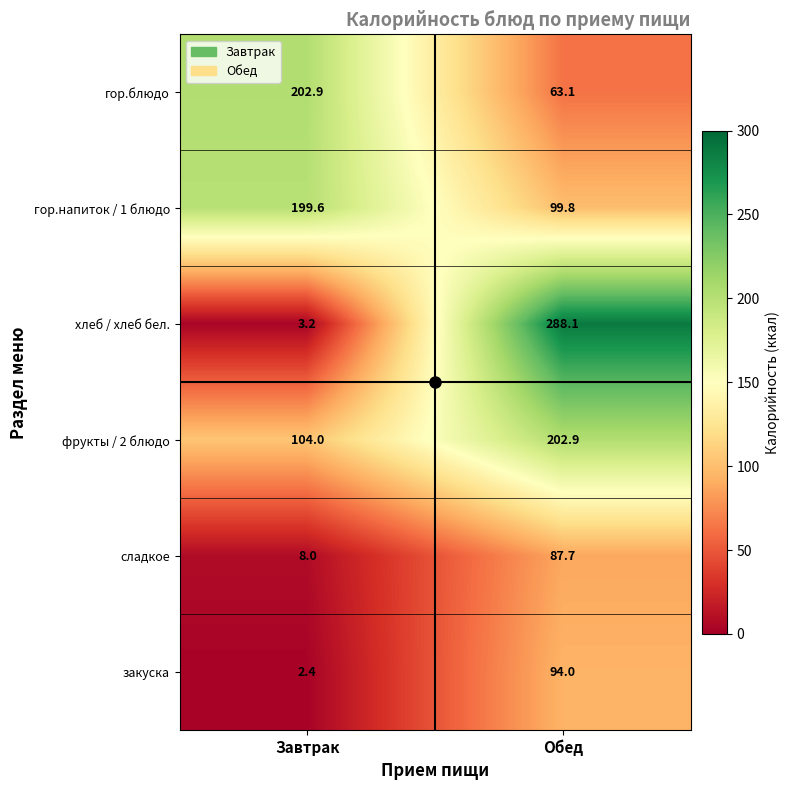

What is the average value of the хлеб / хлеб бел. series?

145.7